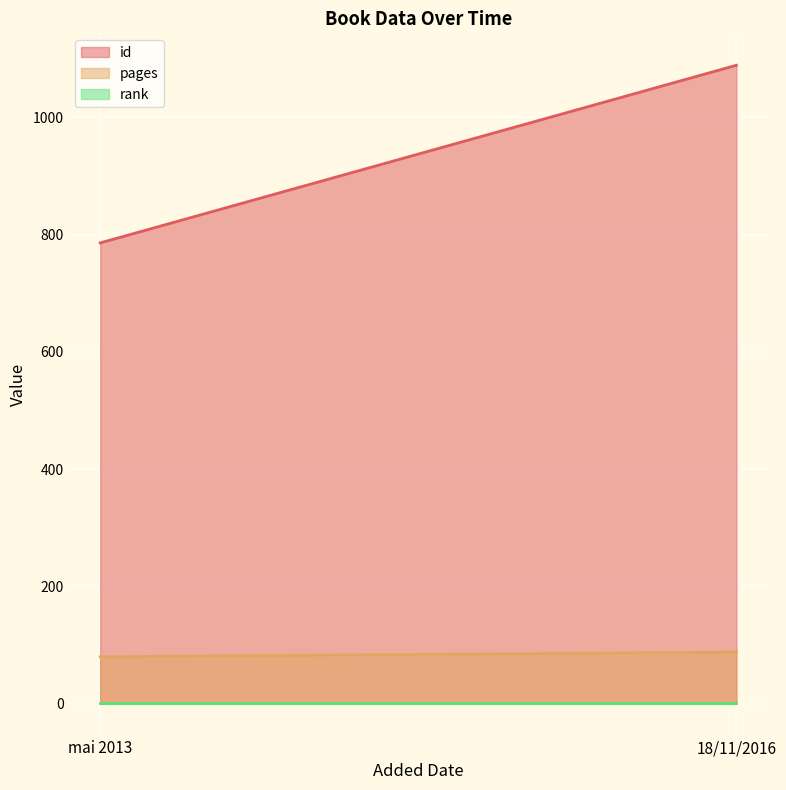

What are all the series names shown in the legend?

id, pages, rank